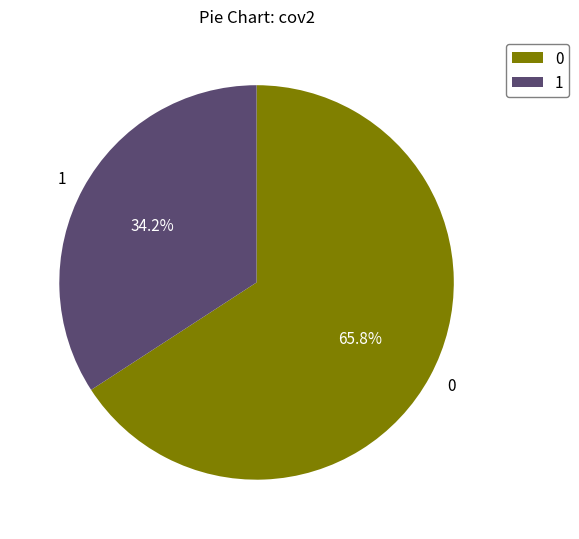

To the nearest percent, what is the average slice percentage?

50%